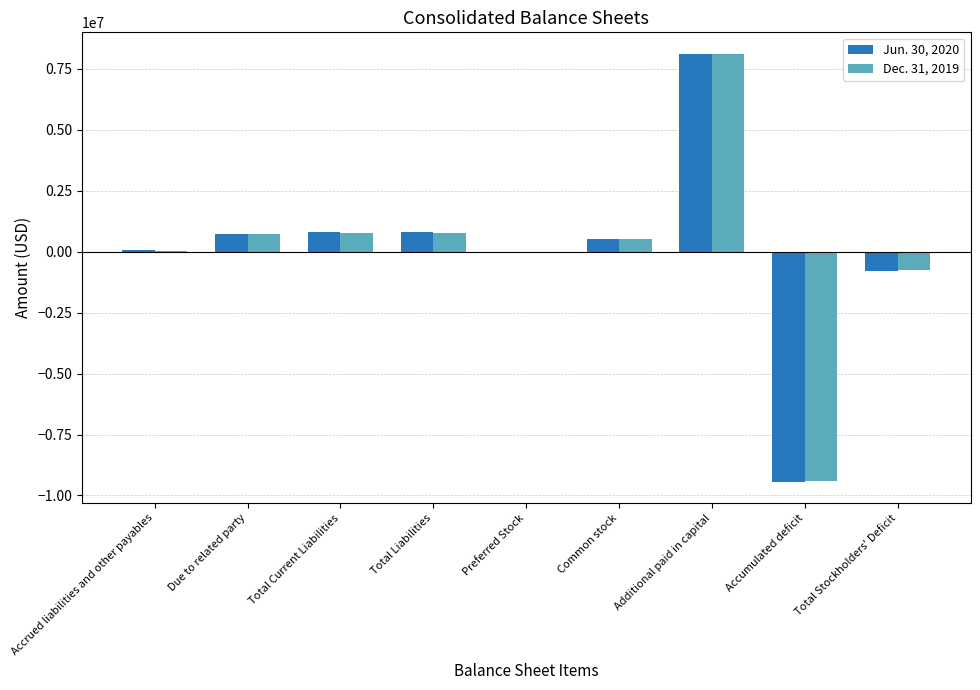

How many series are shown in this chart?

2